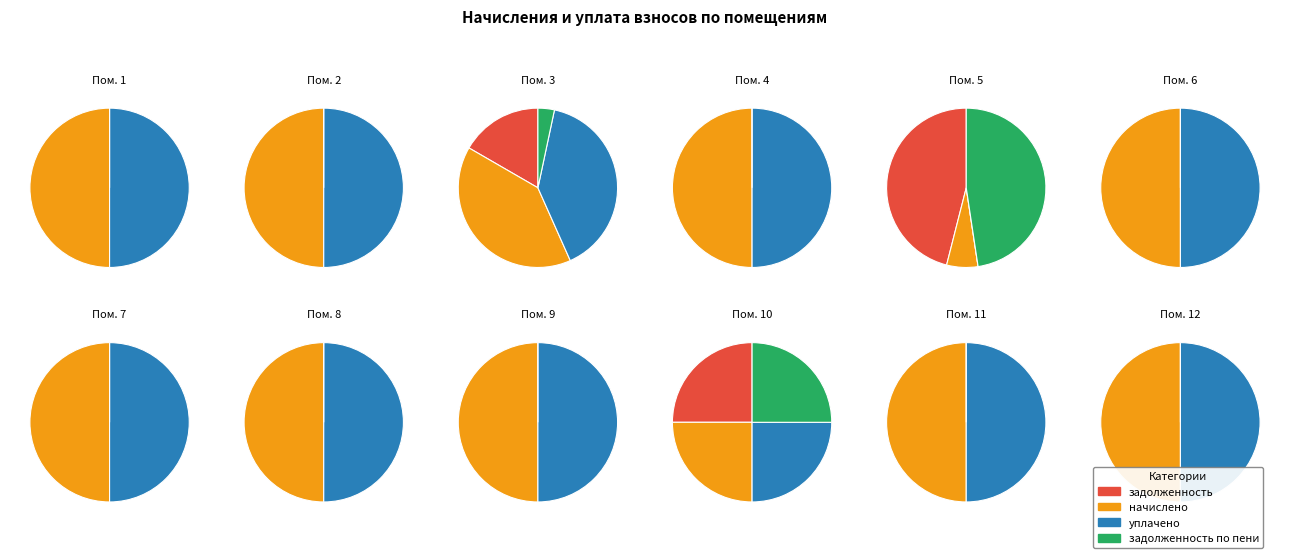

To the nearest percent, what is the combined percentage of 12 and 8?

20%